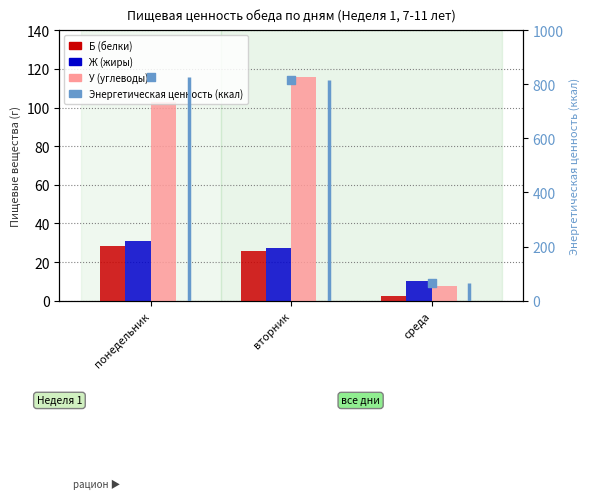

What is the total value across all series at понедельник?

990.1